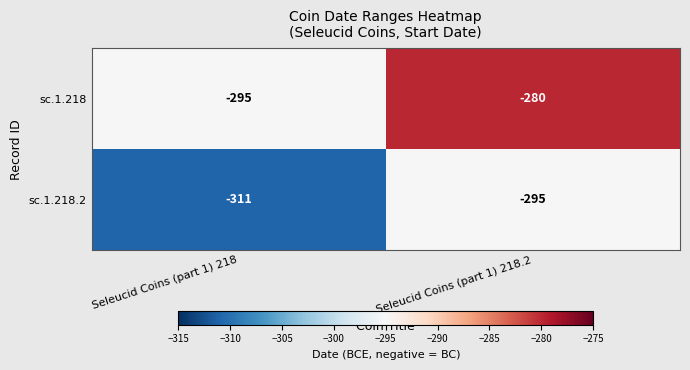

Which series has the largest total across all categories?

sc.1.218